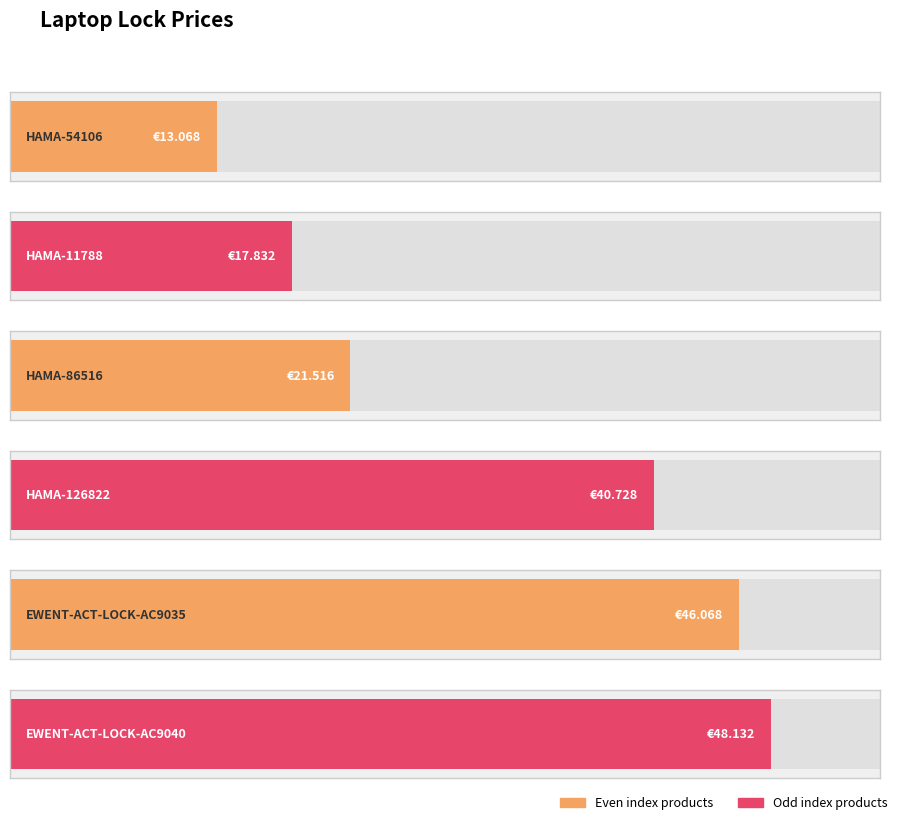

What is the value of the 4th bar from the left?

40.7